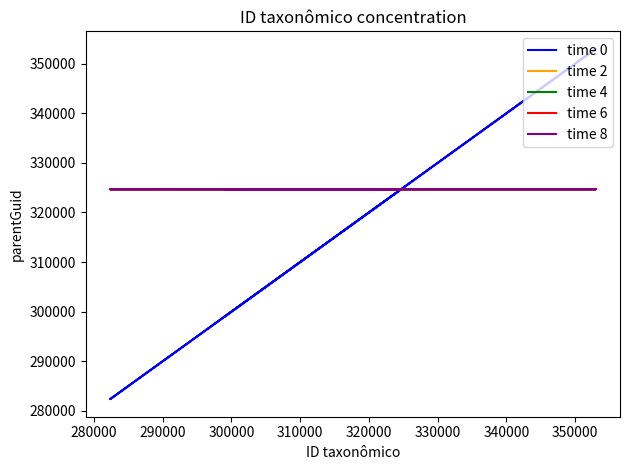

Is it true that time 6 equals 324675 at 290000?

True